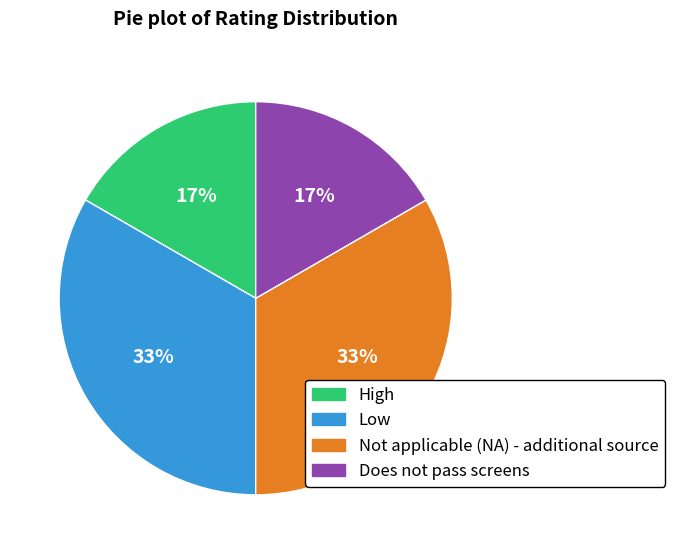

Is there any slice that represents more than half of the pie?

No